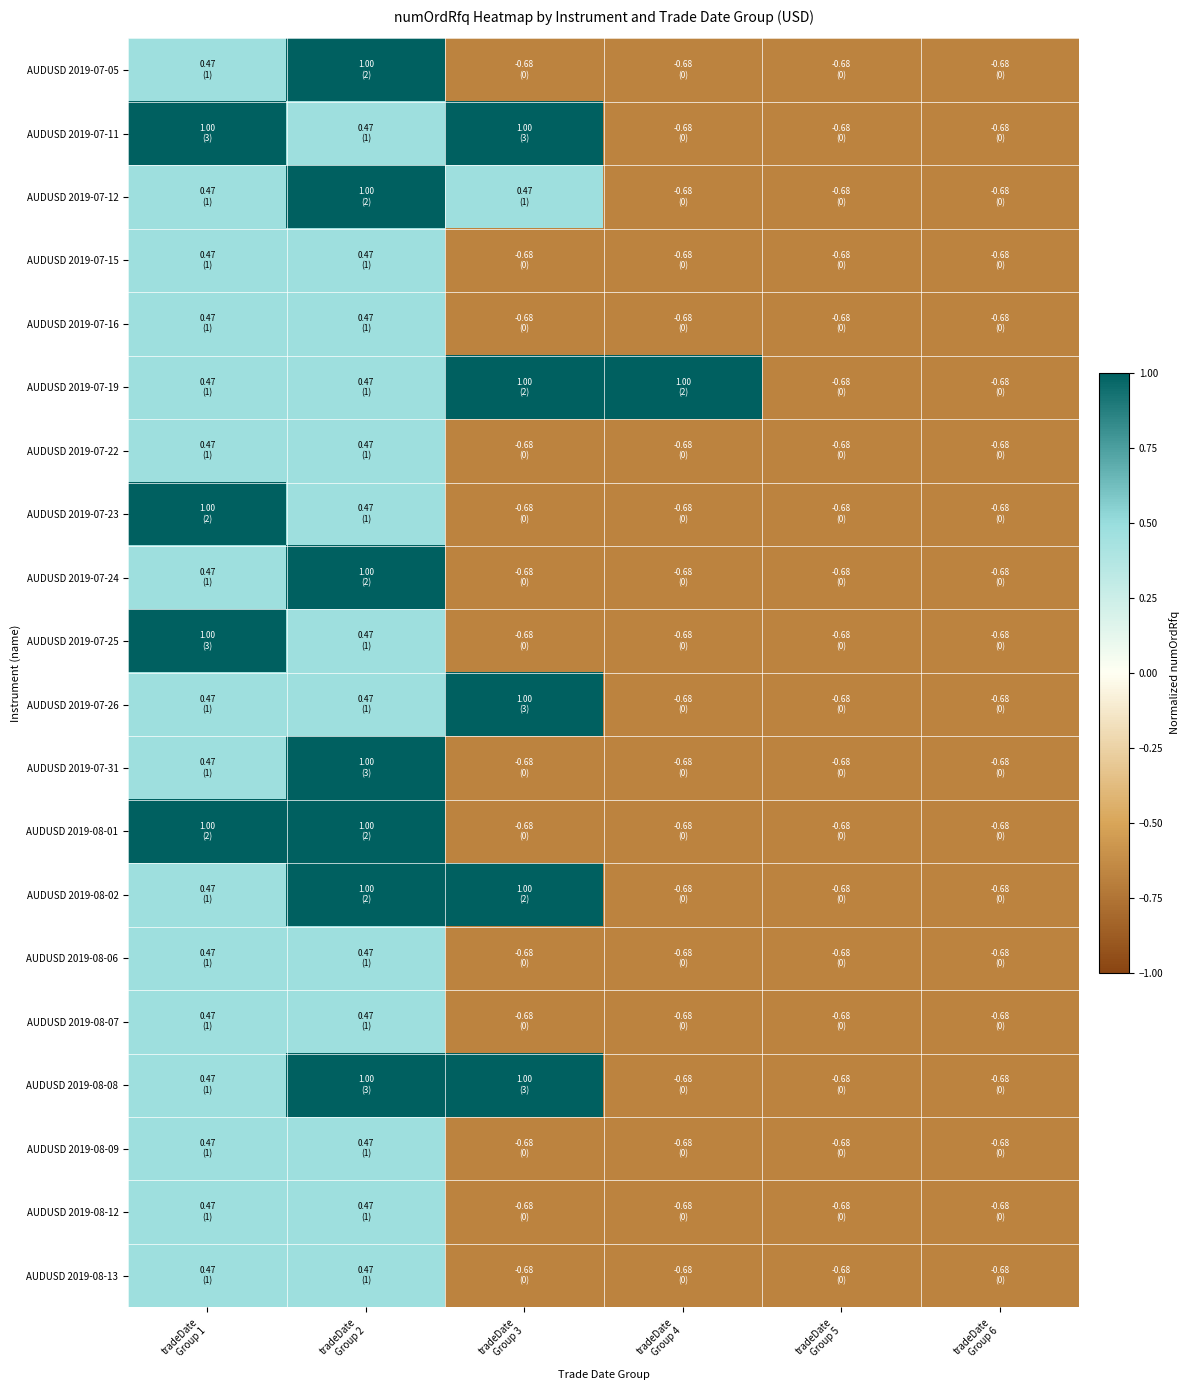

Reading right to left, transcribe all the data shown in this chart.

AUDUSD 2019-07-05: tradeDate
Group 6=-0.7	tradeDate
Group 5=-0.7	tradeDate
Group 4=-0.7	tradeDate
Group 3=-0.7	tradeDate
Group 2=1.0	tradeDate
Group 1=0.5
AUDUSD 2019-07-11: tradeDate
Group 6=-0.7	tradeDate
Group 5=-0.7	tradeDate
Group 4=-0.7	tradeDate
Group 3=1.0	tradeDate
Group 2=0.5	tradeDate
Group 1=1.0
AUDUSD 2019-07-12: tradeDate
Group 6=-0.7	tradeDate
Group 5=-0.7	tradeDate
Group 4=-0.7	tradeDate
Group 3=0.5	tradeDate
Group 2=1.0	tradeDate
Group 1=0.5
AUDUSD 2019-07-15: tradeDate
Group 6=-0.7	tradeDate
Group 5=-0.7	tradeDate
Group 4=-0.7	tradeDate
Group 3=-0.7	tradeDate
Group 2=0.5	tradeDate
Group 1=0.5
AUDUSD 2019-07-16: tradeDate
Group 6=-0.7	tradeDate
Group 5=-0.7	tradeDate
Group 4=-0.7	tradeDate
Group 3=-0.7	tradeDate
Group 2=0.5	tradeDate
Group 1=0.5
AUDUSD 2019-07-19: tradeDate
Group 6=-0.7	tradeDate
Group 5=-0.7	tradeDate
Group 4=1.0	tradeDate
Group 3=1.0	tradeDate
Group 2=0.5	tradeDate
Group 1=0.5
AUDUSD 2019-07-22: tradeDate
Group 6=-0.7	tradeDate
Group 5=-0.7	tradeDate
Group 4=-0.7	tradeDate
Group 3=-0.7	tradeDate
Group 2=0.5	tradeDate
Group 1=0.5
AUDUSD 2019-07-23: tradeDate
Group 6=-0.7	tradeDate
Group 5=-0.7	tradeDate
Group 4=-0.7	tradeDate
Group 3=-0.7	tradeDate
Group 2=0.5	tradeDate
Group 1=1.0
AUDUSD 2019-07-24: tradeDate
Group 6=-0.7	tradeDate
Group 5=-0.7	tradeDate
Group 4=-0.7	tradeDate
Group 3=-0.7	tradeDate
Group 2=1.0	tradeDate
Group 1=0.5
AUDUSD 2019-07-25: tradeDate
Group 6=-0.7	tradeDate
Group 5=-0.7	tradeDate
Group 4=-0.7	tradeDate
Group 3=-0.7	tradeDate
Group 2=0.5	tradeDate
Group 1=1.0
AUDUSD 2019-07-26: tradeDate
Group 6=-0.7	tradeDate
Group 5=-0.7	tradeDate
Group 4=-0.7	tradeDate
Group 3=1.0	tradeDate
Group 2=0.5	tradeDate
Group 1=0.5
AUDUSD 2019-07-31: tradeDate
Group 6=-0.7	tradeDate
Group 5=-0.7	tradeDate
Group 4=-0.7	tradeDate
Group 3=-0.7	tradeDate
Group 2=1.0	tradeDate
Group 1=0.5
AUDUSD 2019-08-01: tradeDate
Group 6=-0.7	tradeDate
Group 5=-0.7	tradeDate
Group 4=-0.7	tradeDate
Group 3=-0.7	tradeDate
Group 2=1.0	tradeDate
Group 1=1.0
AUDUSD 2019-08-02: tradeDate
Group 6=-0.7	tradeDate
Group 5=-0.7	tradeDate
Group 4=-0.7	tradeDate
Group 3=1.0	tradeDate
Group 2=1.0	tradeDate
Group 1=0.5
AUDUSD 2019-08-06: tradeDate
Group 6=-0.7	tradeDate
Group 5=-0.7	tradeDate
Group 4=-0.7	tradeDate
Group 3=-0.7	tradeDate
Group 2=0.5	tradeDate
Group 1=0.5
AUDUSD 2019-08-07: tradeDate
Group 6=-0.7	tradeDate
Group 5=-0.7	tradeDate
Group 4=-0.7	tradeDate
Group 3=-0.7	tradeDate
Group 2=0.5	tradeDate
Group 1=0.5
AUDUSD 2019-08-08: tradeDate
Group 6=-0.7	tradeDate
Group 5=-0.7	tradeDate
Group 4=-0.7	tradeDate
Group 3=1.0	tradeDate
Group 2=1.0	tradeDate
Group 1=0.5
AUDUSD 2019-08-09: tradeDate
Group 6=-0.7	tradeDate
Group 5=-0.7	tradeDate
Group 4=-0.7	tradeDate
Group 3=-0.7	tradeDate
Group 2=0.5	tradeDate
Group 1=0.5
AUDUSD 2019-08-12: tradeDate
Group 6=-0.7	tradeDate
Group 5=-0.7	tradeDate
Group 4=-0.7	tradeDate
Group 3=-0.7	tradeDate
Group 2=0.5	tradeDate
Group 1=0.5
AUDUSD 2019-08-13: tradeDate
Group 6=-0.7	tradeDate
Group 5=-0.7	tradeDate
Group 4=-0.7	tradeDate
Group 3=-0.7	tradeDate
Group 2=0.5	tradeDate
Group 1=0.5